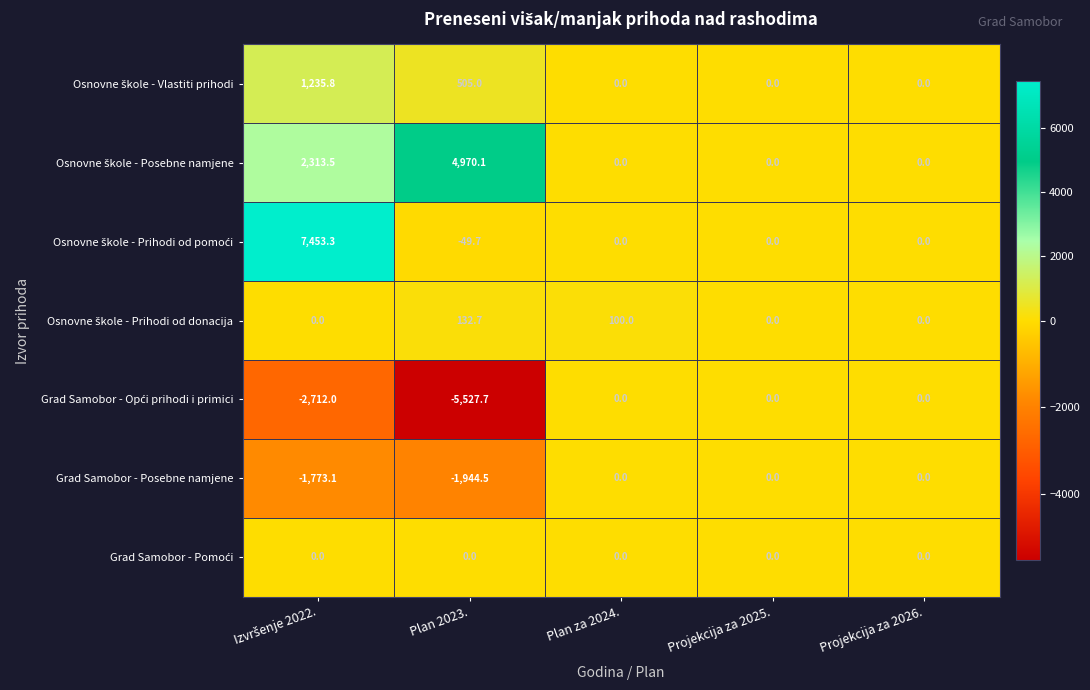

What is the total value across all series at Plan 2023.?

-1914.1